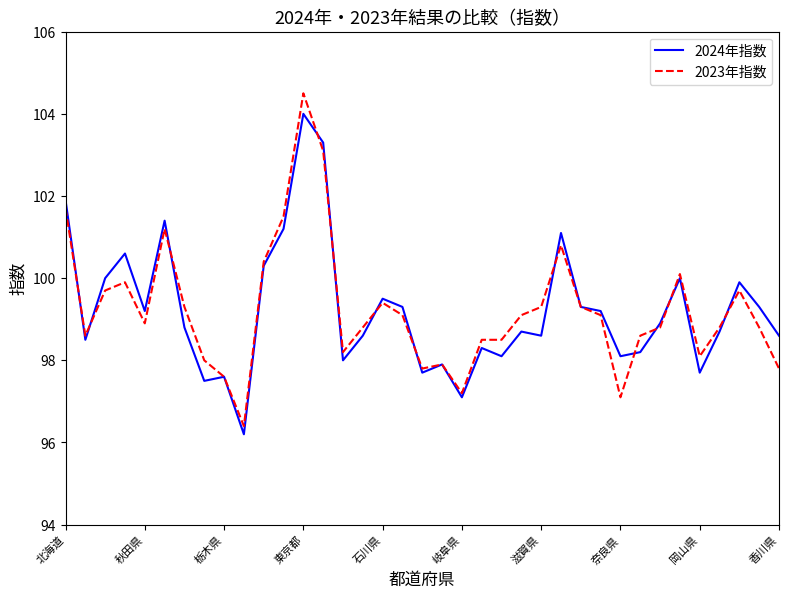

Does the chart have visible grid lines?

No